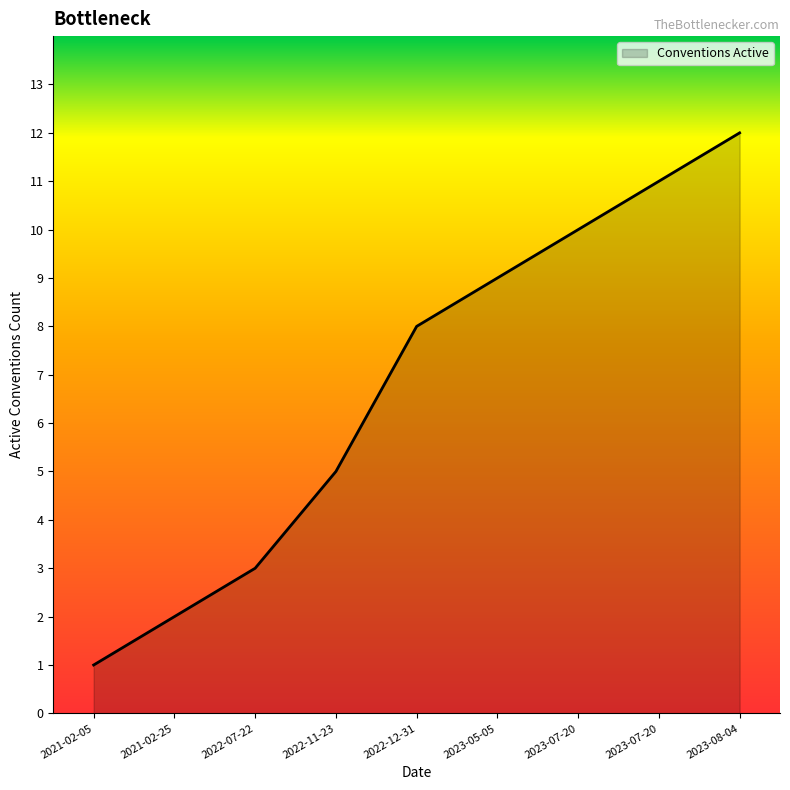

Is it true that the value at 2022-12-31 is 8?

True